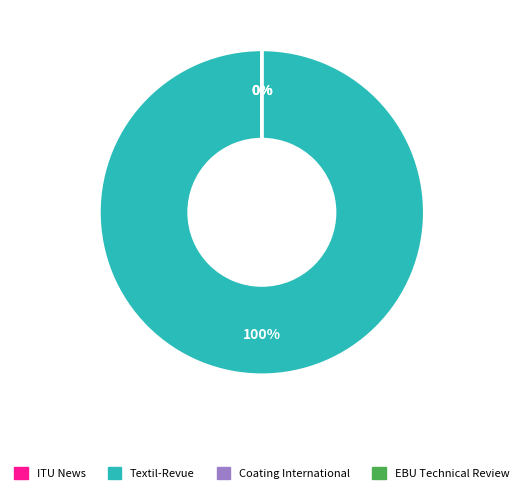

Is it true that Coating International is 10% of the pie?

False